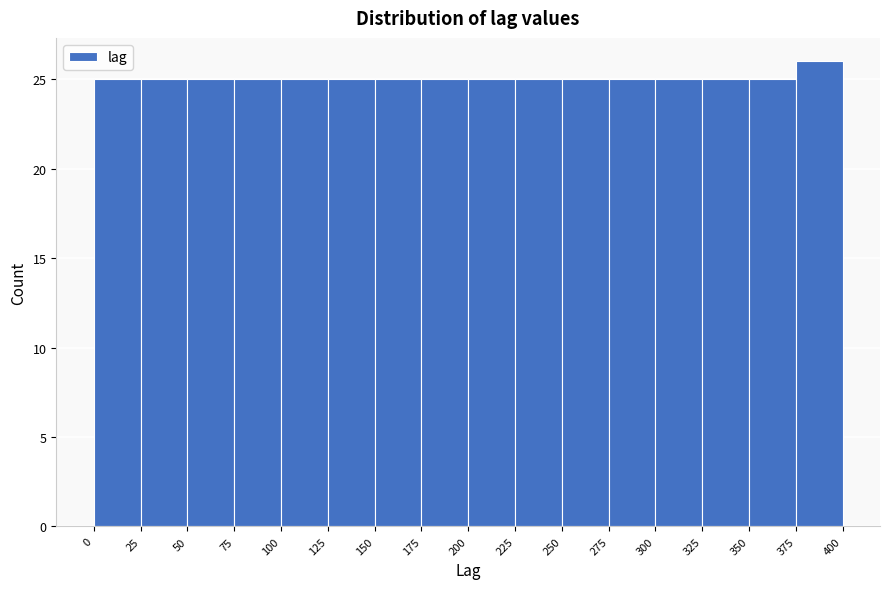

What is the height of the bar covering 150 to 175 on the x-axis? The values are not printed on the chart, so give them approximately, as read against the axis.

25